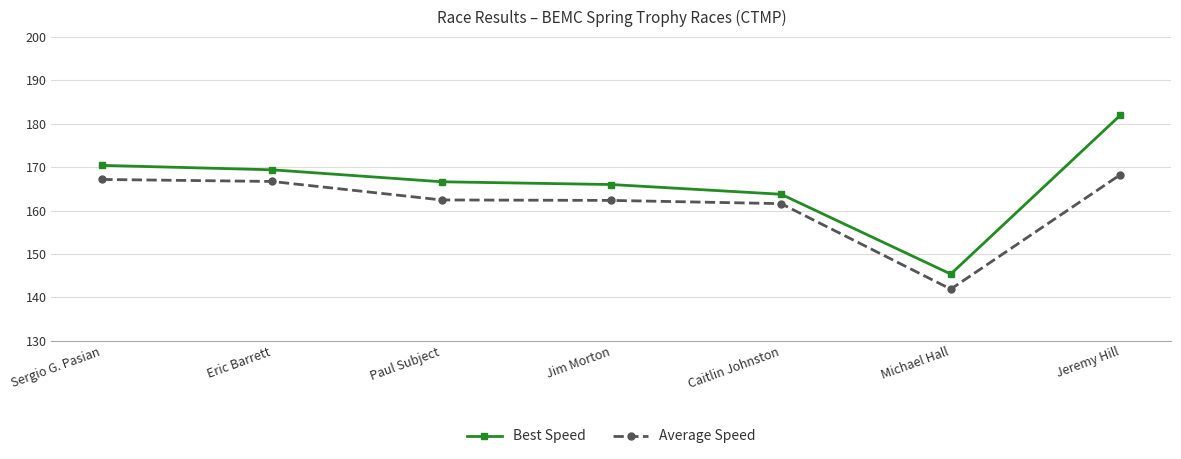

List the series in order of their peak value, lowest first.

Average Speed, Best Speed